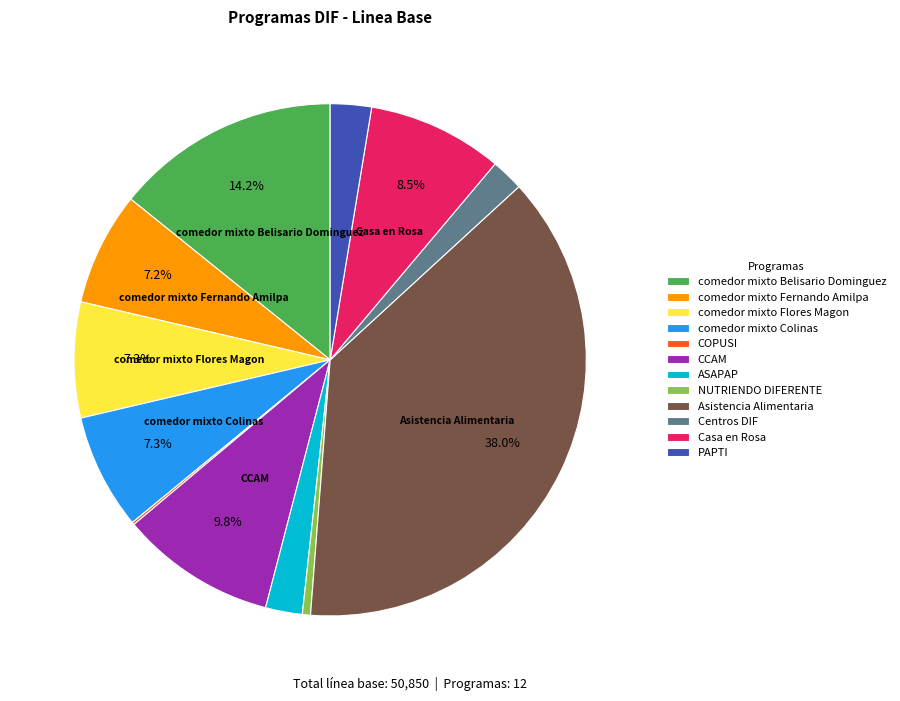

Between comedor mixto Flores Magon and Centros DIF, which is larger?

comedor mixto Flores Magon